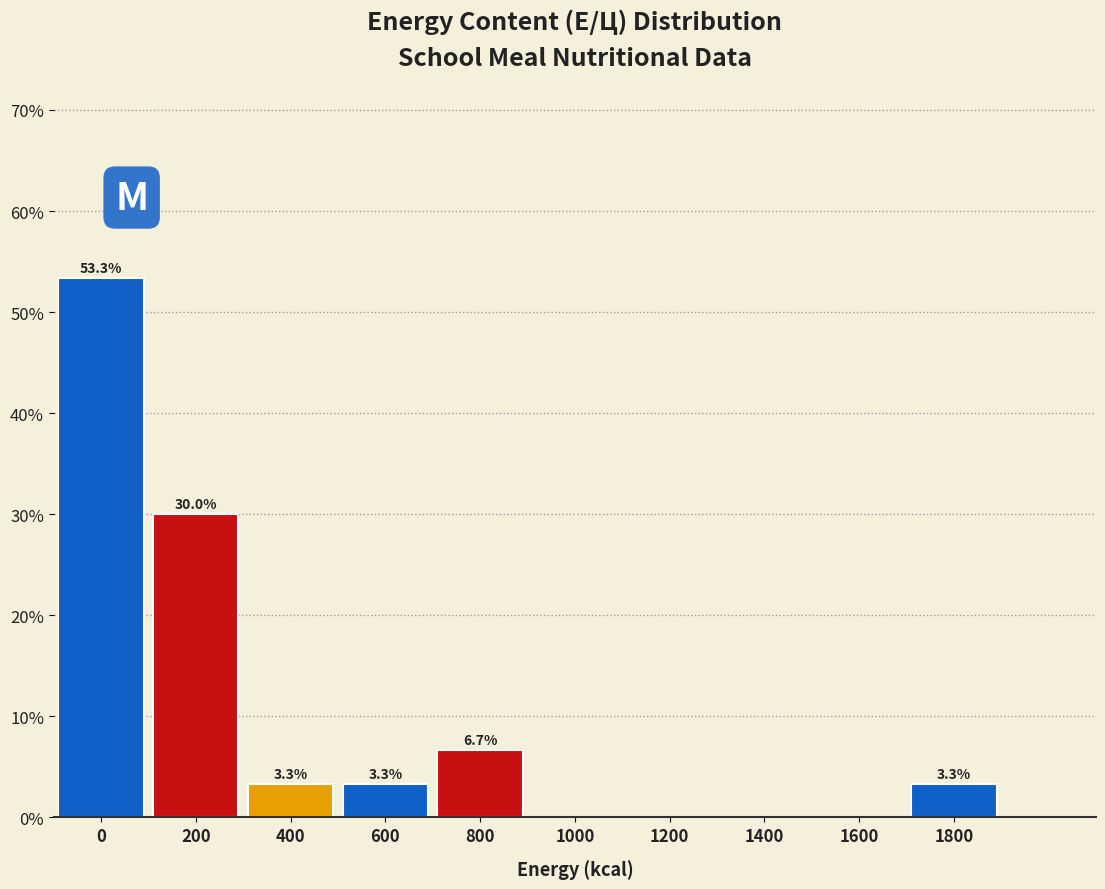

Reading left to right, list all the values displayed in this chart.

0=53.3	200=30.0	400=3.3	600=3.3	800=6.7	1000=0.0	1200=0.0	1400=0.0	1600=0.0	1800=3.3